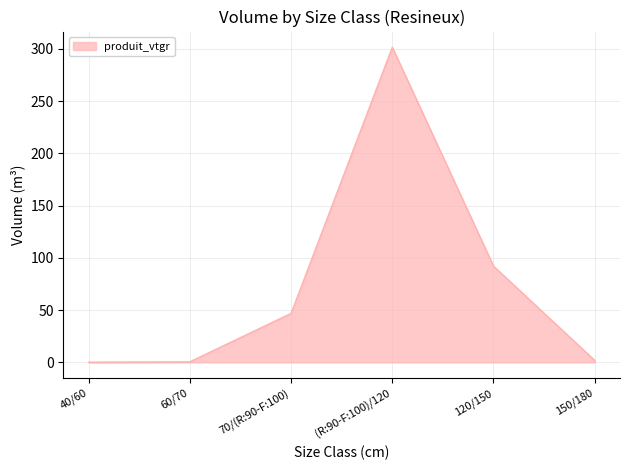

Where is the first local maximum?

(R:90-F:100)/120